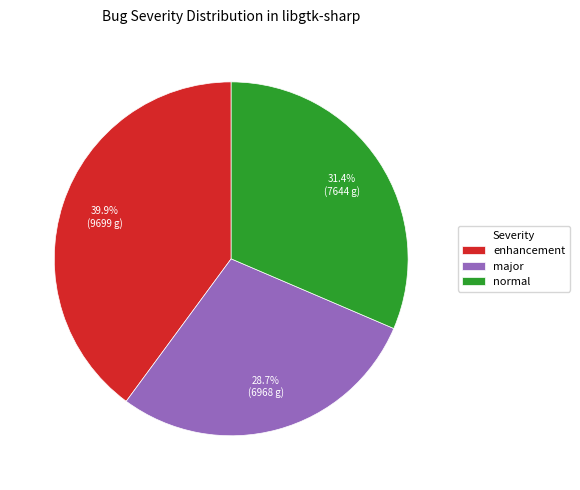

What is the smallest slice in the pie chart?

major